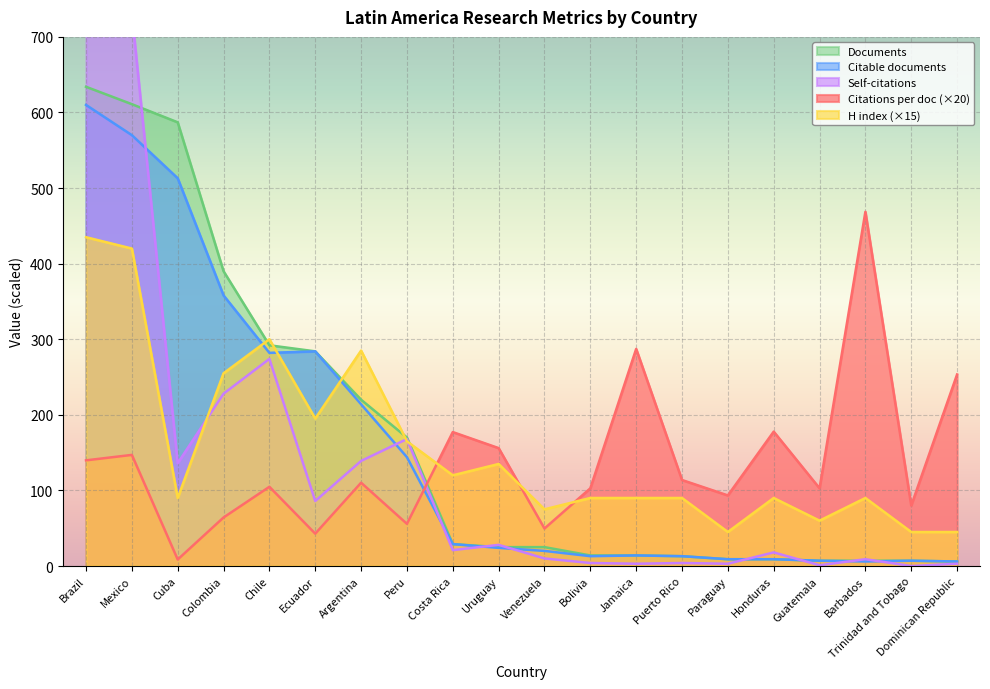

How many values in the H index series exceed 90?

9